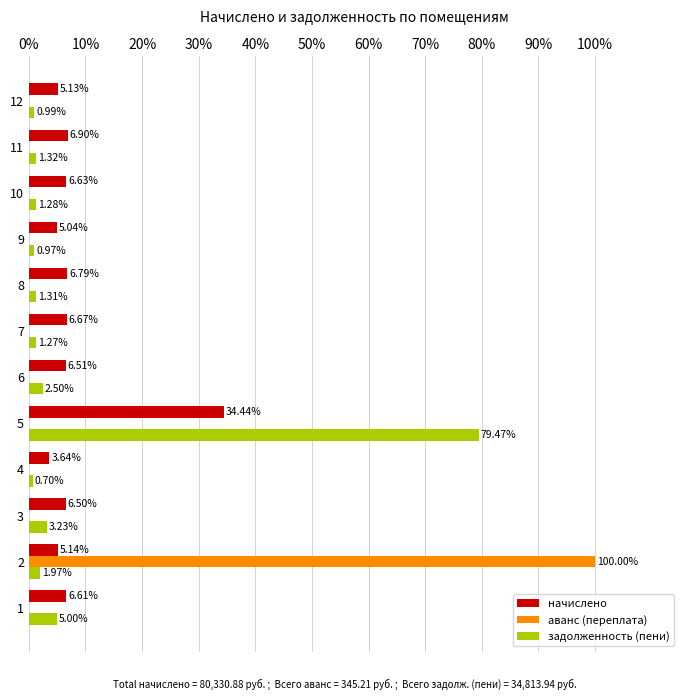

At which category is the sum across all series the highest?

5